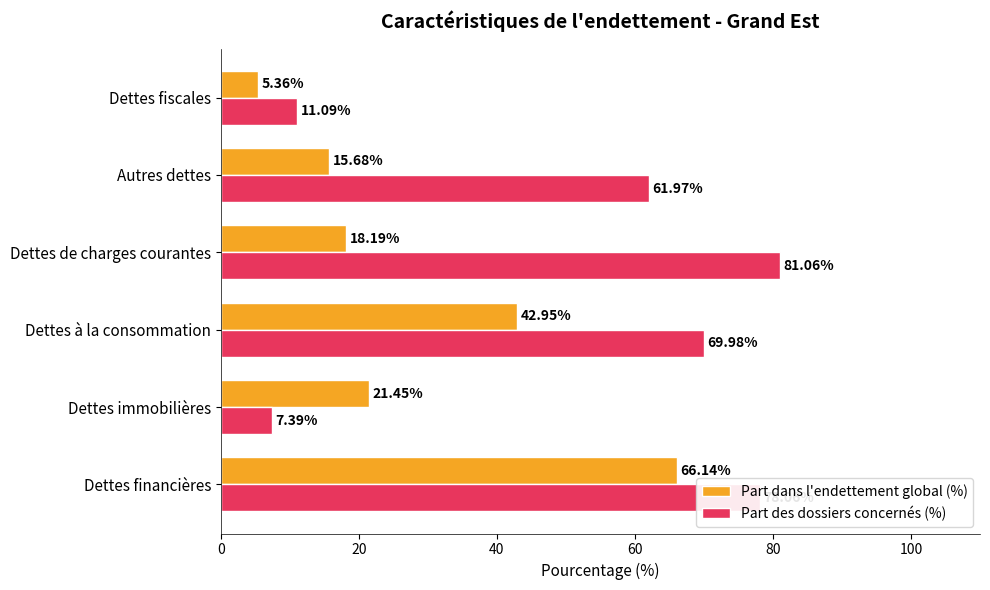

Which category has the lowest value in the Part des dossiers concernés (%) series?

Dettes immobilières